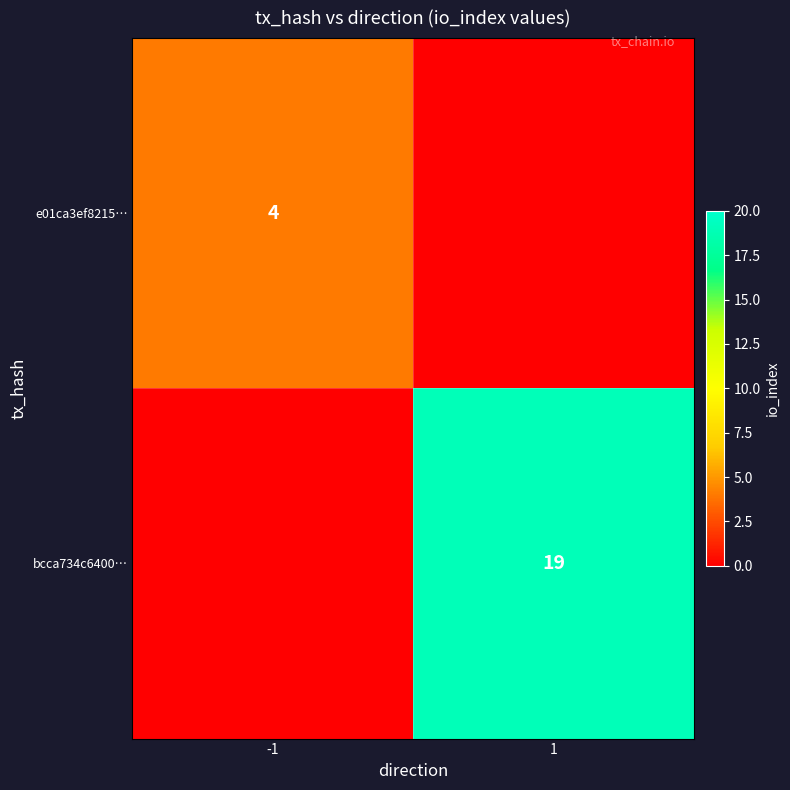

Is it true that e01ca3ef8215… equals 6 at -1?

False